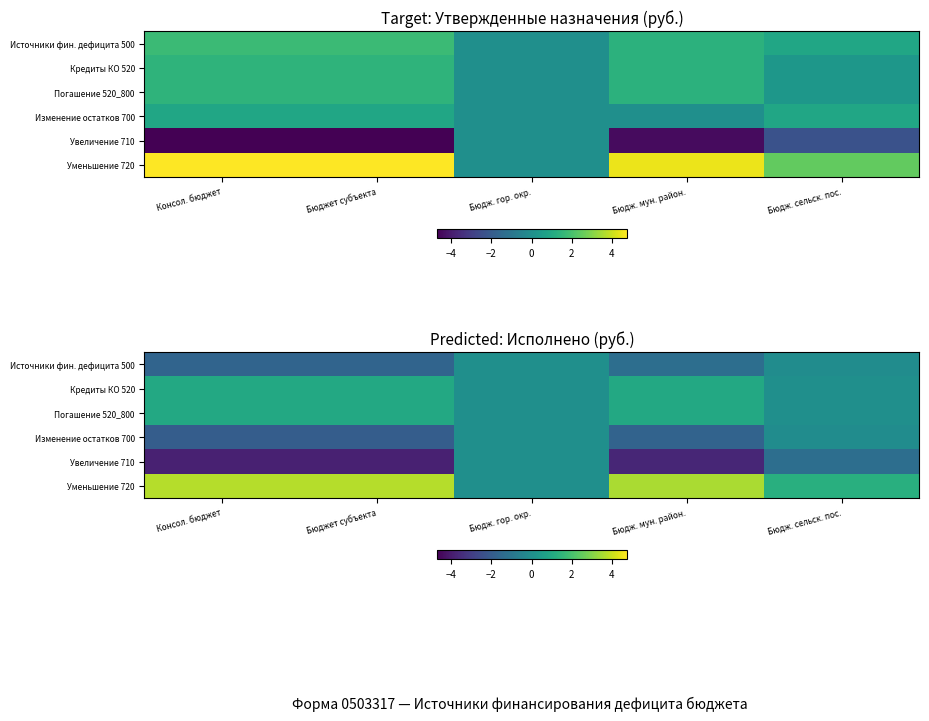

The value of Изменение остатков 700 at Бюджет субъекта is -1.9. True or false?

True